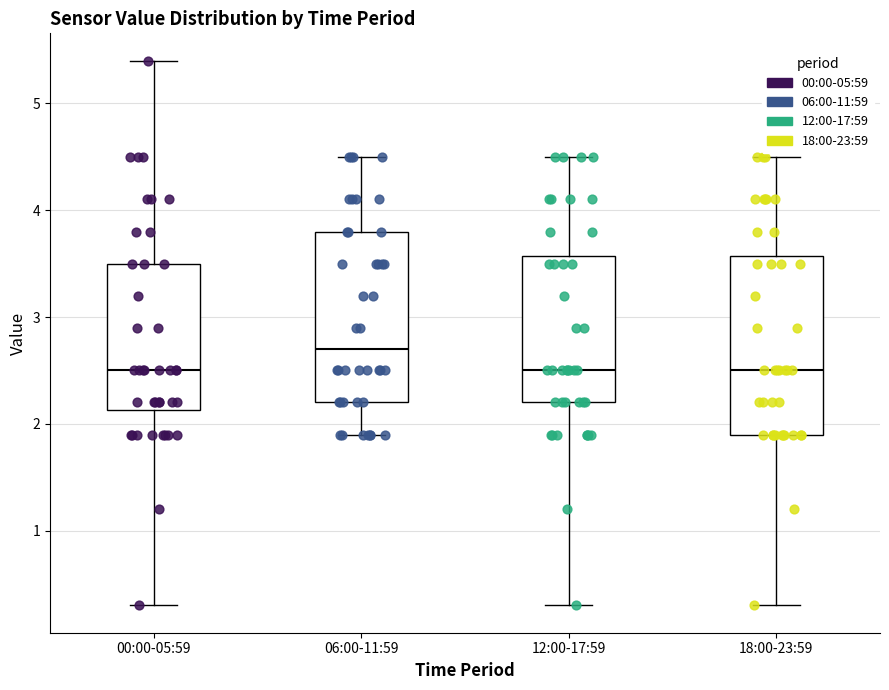

Where is the lower edge of the box for 18:00-23:59 on the y-axis? The values are not printed on the chart, so give them approximately, as read against the axis.

1.9